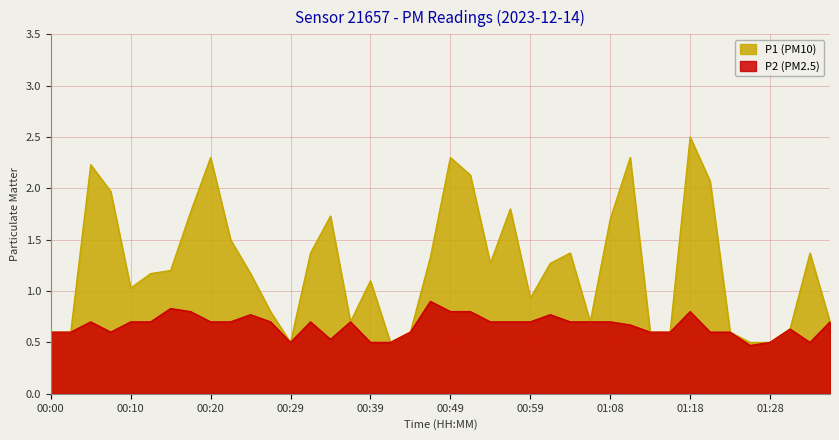

What is the label of the 1st point from the left?

00:00